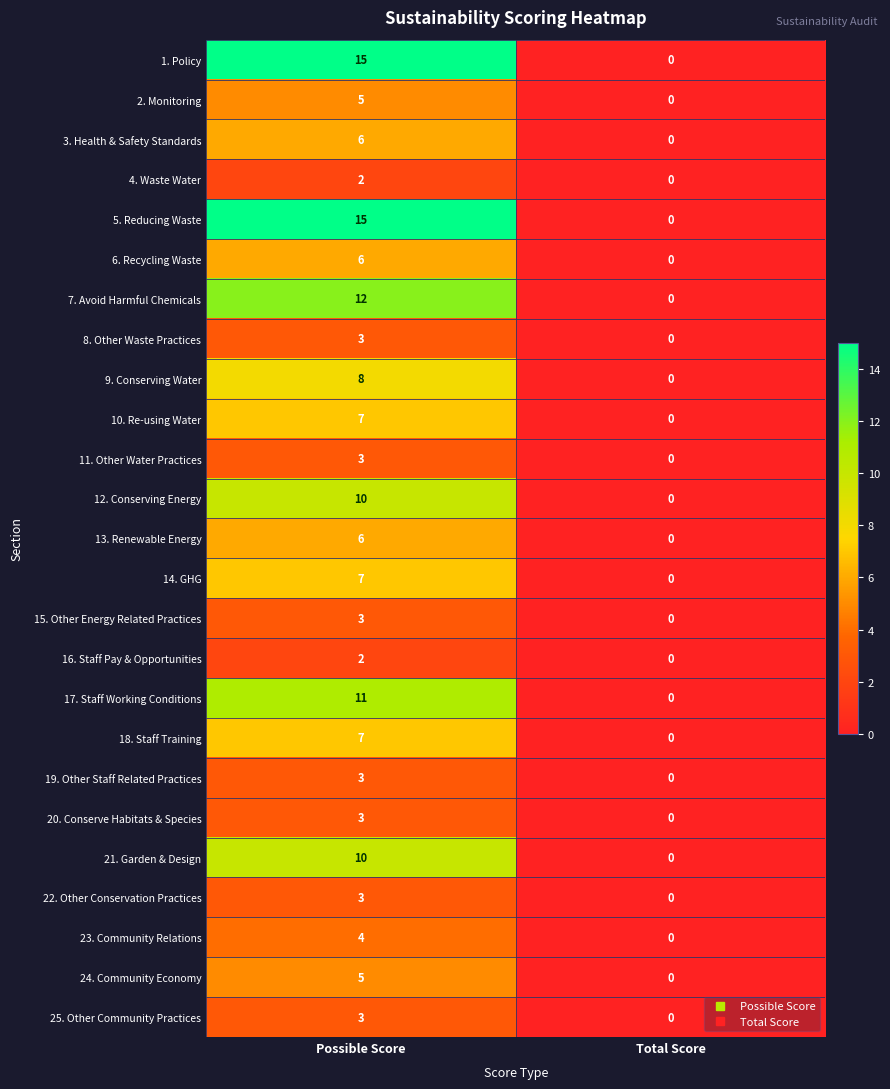

How many series are shown in this chart?

25